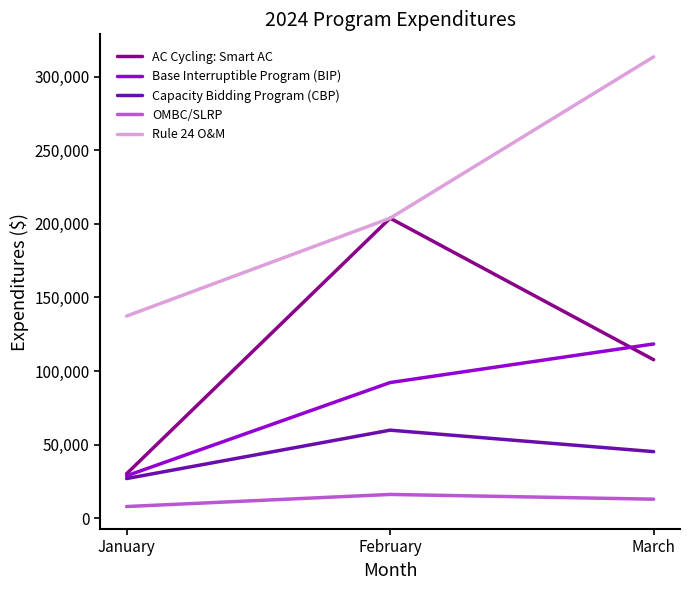

What are all the series names shown in the legend?

AC Cycling: Smart AC, Base Interruptible Program (BIP), Capacity Bidding Program (CBP), OMBC/SLRP, Rule 24 O&M